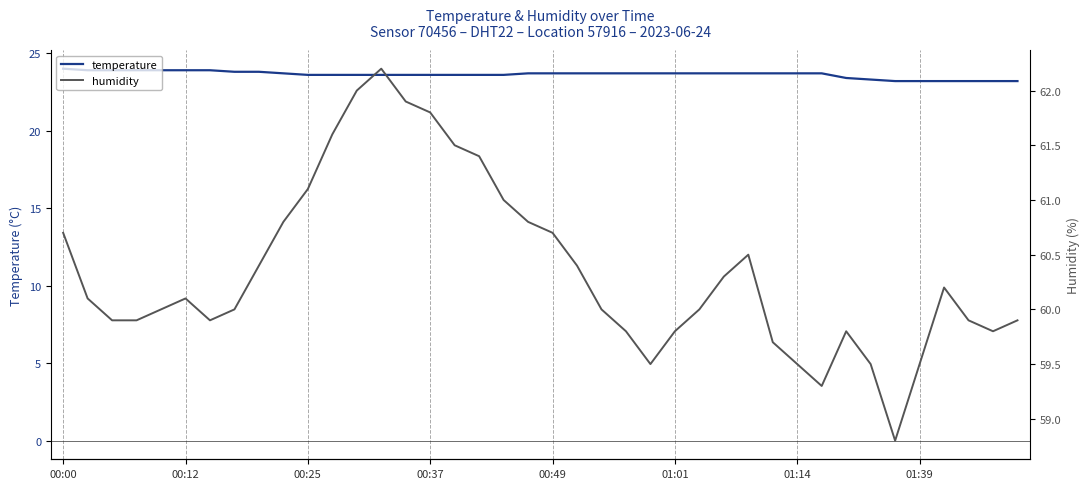

What is the highest value of the temperature series?

24.0